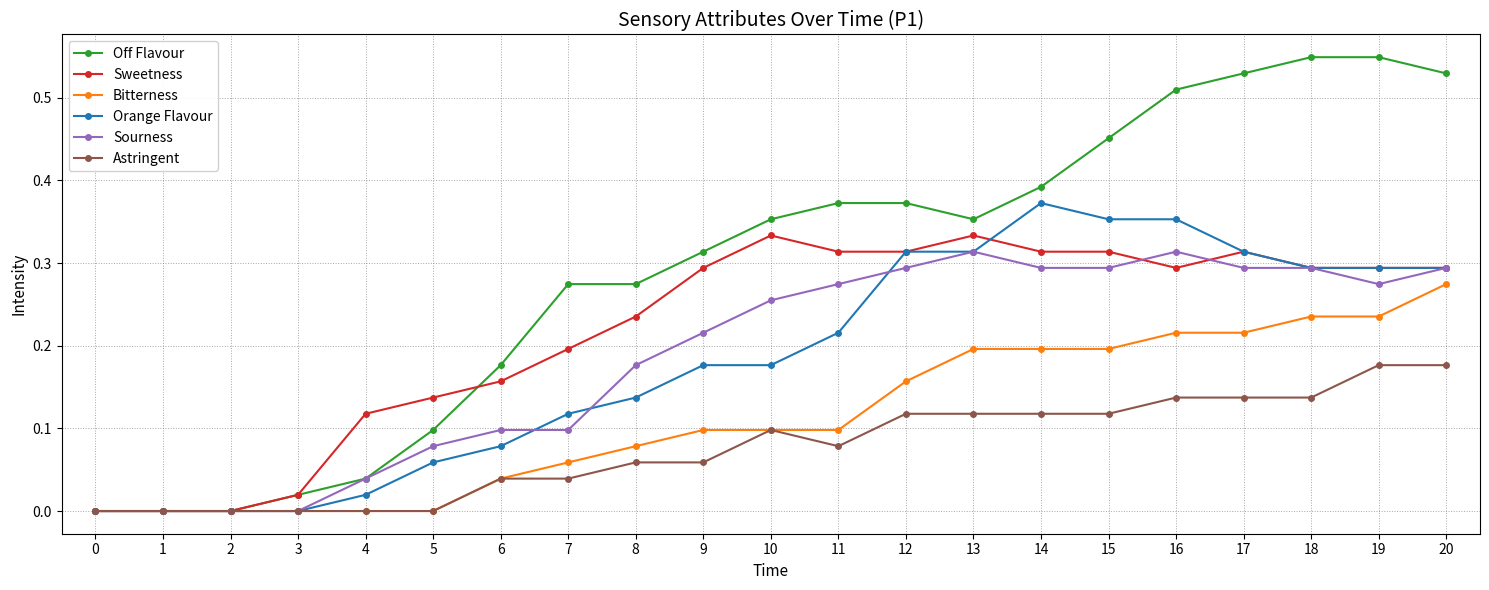

Which series has the widest spread of values?

Off Flavour